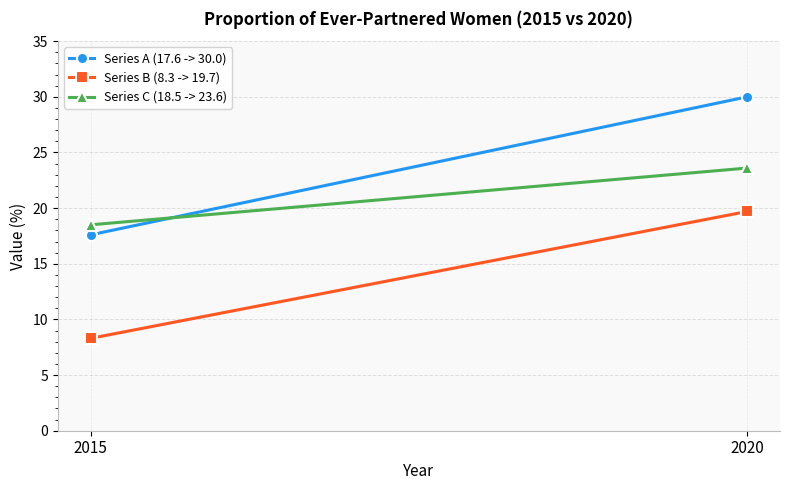

What are all the series names shown in the legend?

Series A (17.6 -> 30.0), Series B (8.3 -> 19.7), Series C (18.5 -> 23.6)